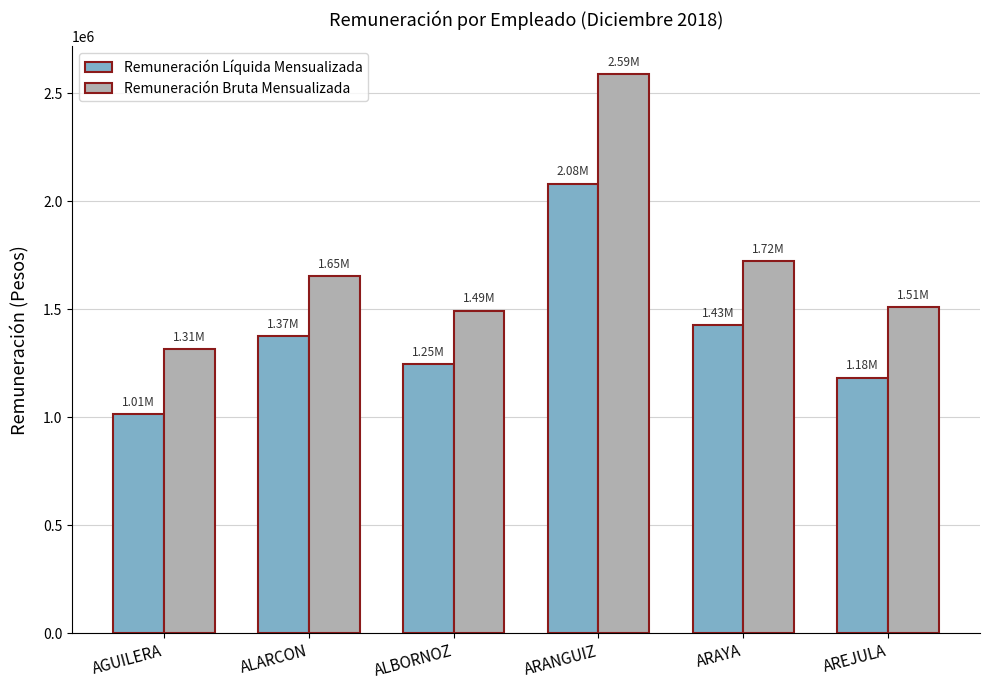

Reading left to right, extract all data points from this chart.

Remuneración Líquida Mensualizada: 1012760	1374324	1245889	2080248	1425462	1183309
Remuneración Bruta Mensualizada: 1314001	1652735	1491619	2587142	1722161	1509107